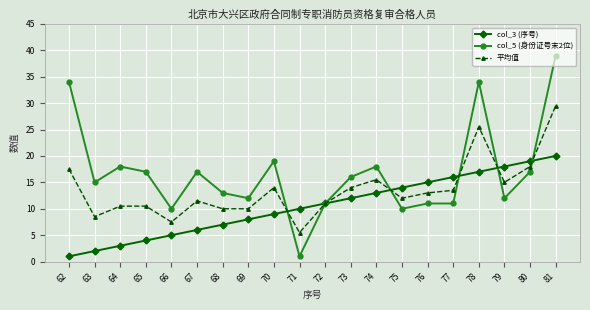

Where is col_5 (身份证号末2位) nearest to the value 20?

70